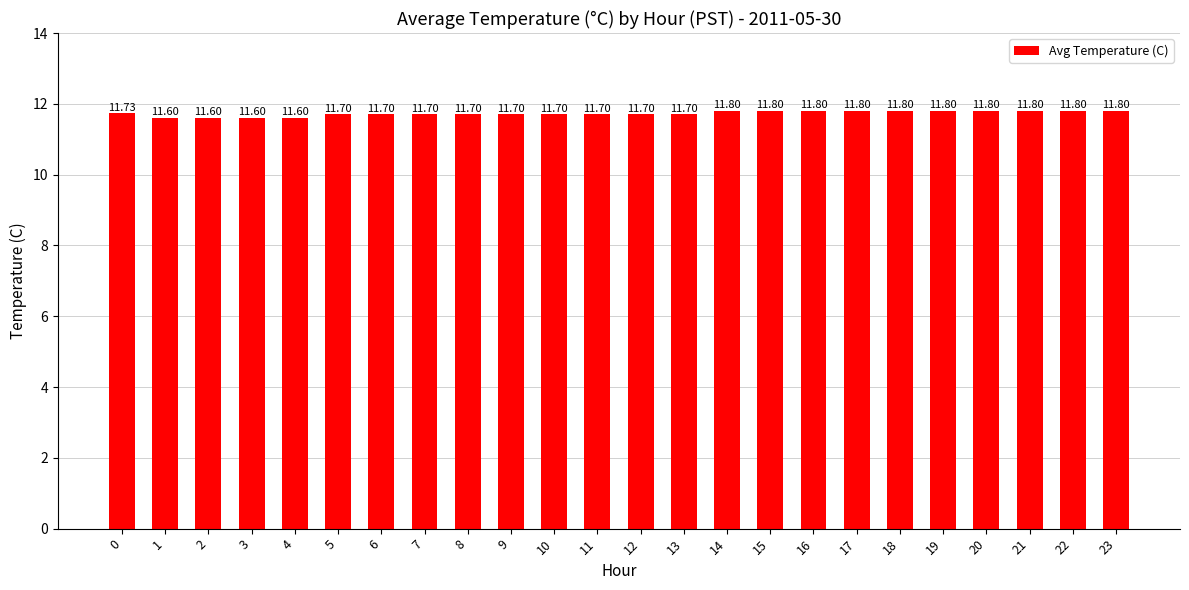

Reading left to right, transcribe all the data shown in this chart.

0=11.7	1=11.6	2=11.6	3=11.6	4=11.6	5=11.7	6=11.7	7=11.7	8=11.7	9=11.7	10=11.7	11=11.7	12=11.7	13=11.7	14=11.8	15=11.8	16=11.8	17=11.8	18=11.8	19=11.8	20=11.8	21=11.8	22=11.8	23=11.8